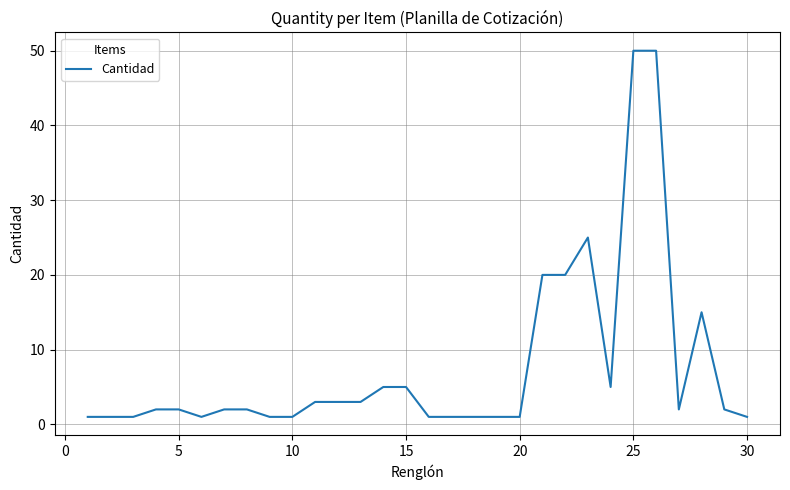

What is the difference between the maximum and minimum values?

49